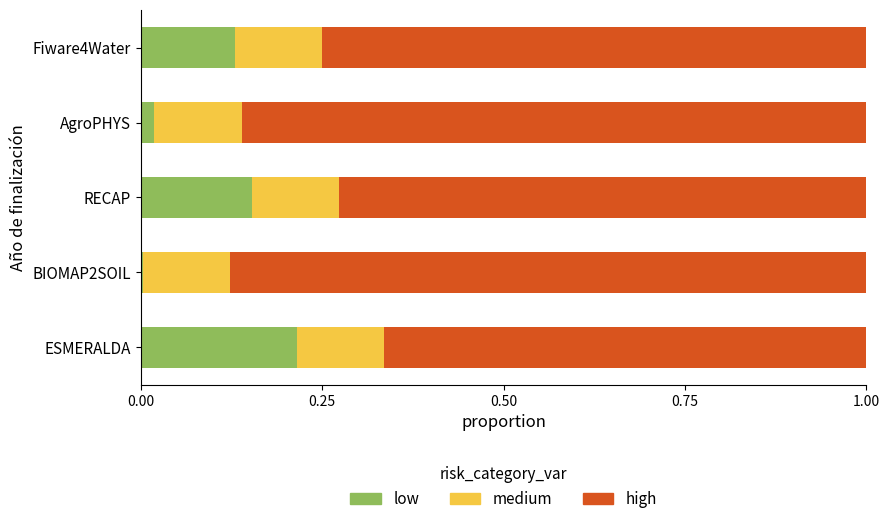

What is the sum of all low values?

0.5